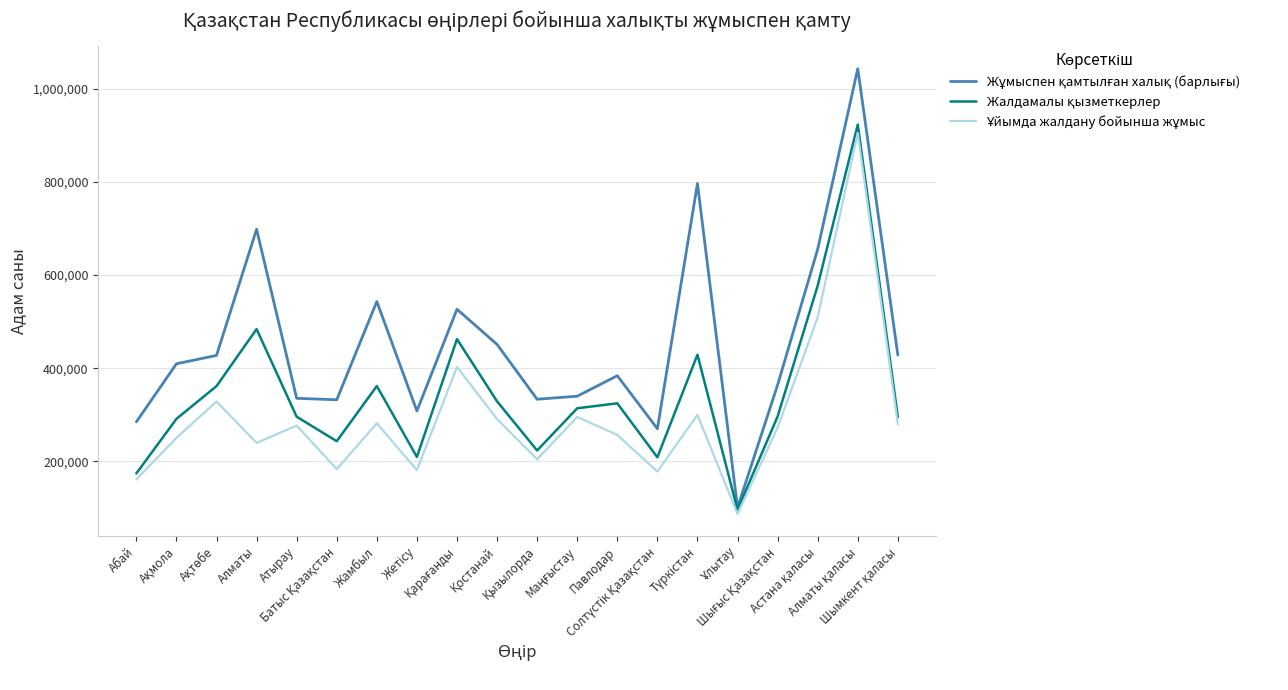

What is the minimum value shown in the chart?

87335